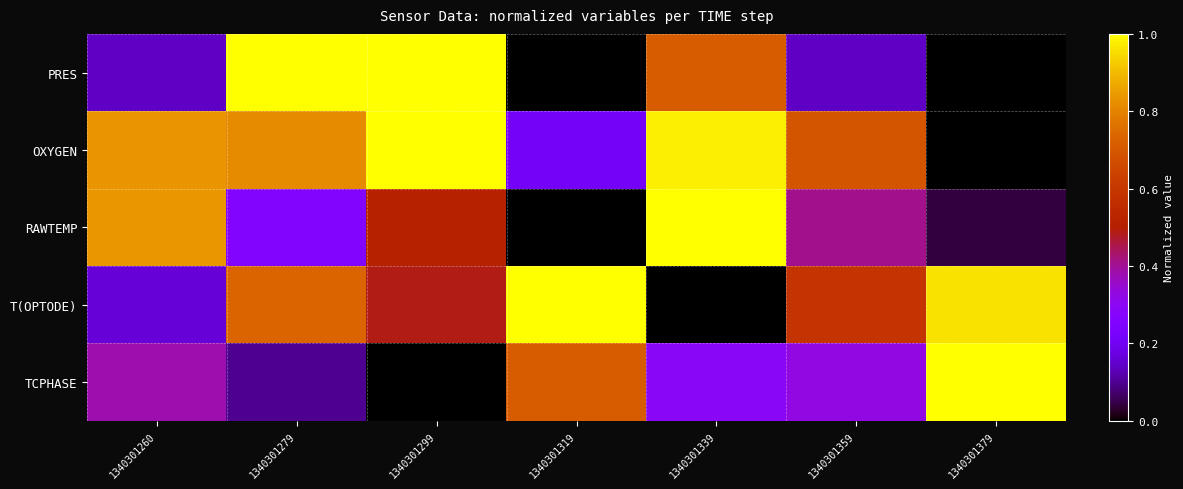

Between 1340301260 and 1340301379, which is larger?

1340301260